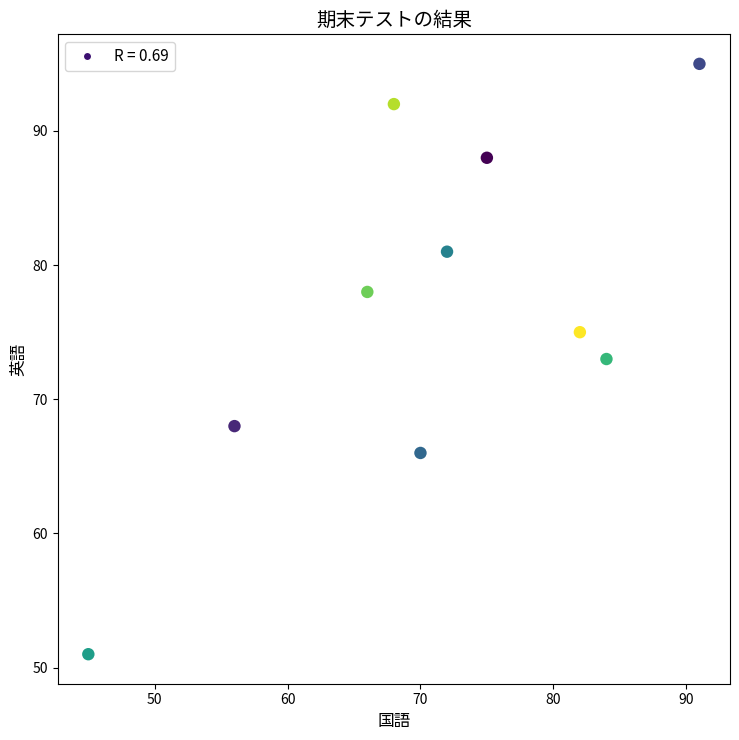

What is the average Y value?

77